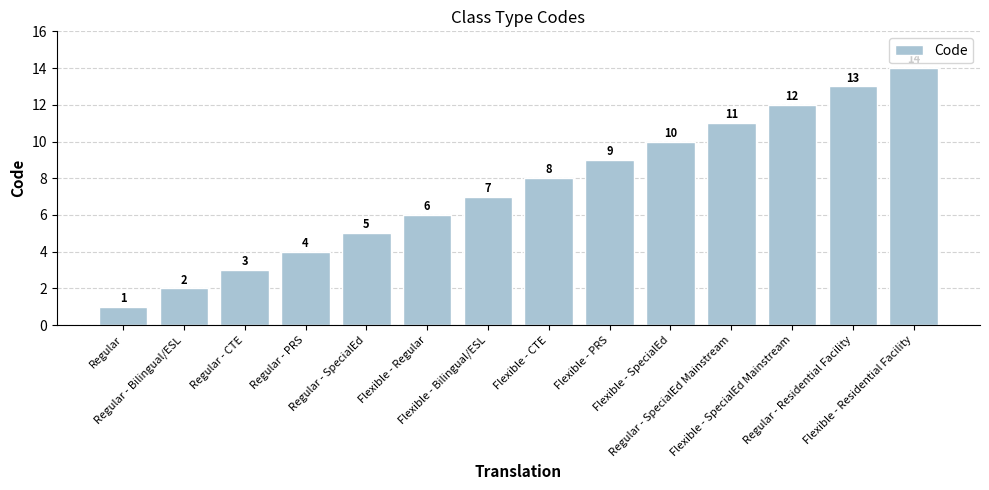

What is the label of the 7th bar from the left?

Flexible - Bilingual/ESL